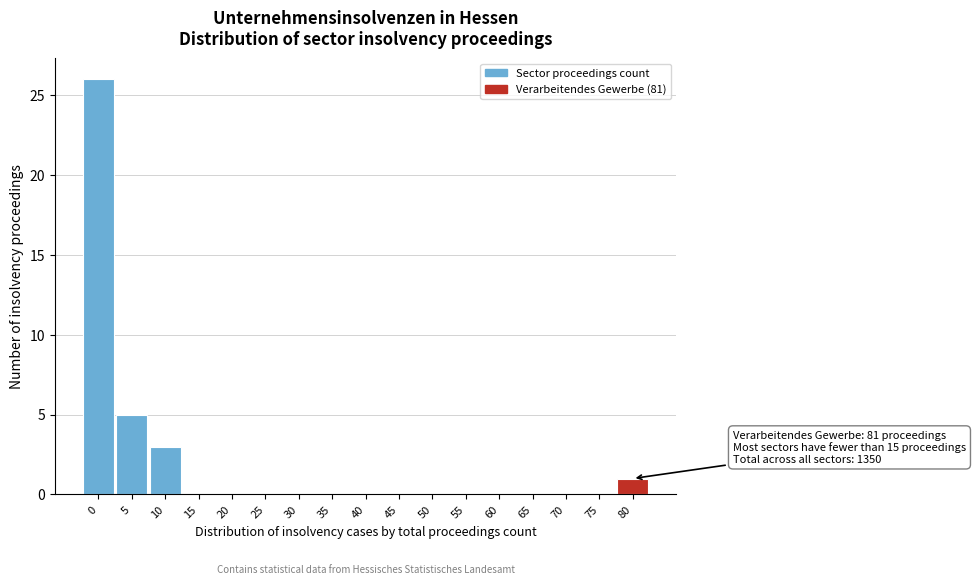

Reading left to right, what are all the values shown in this chart?

0=26	5=5	10=3	15=0	20=0	25=0	30=0	35=0	40=0	45=0	50=0	55=0	60=0	65=0	70=0	75=0	80=1